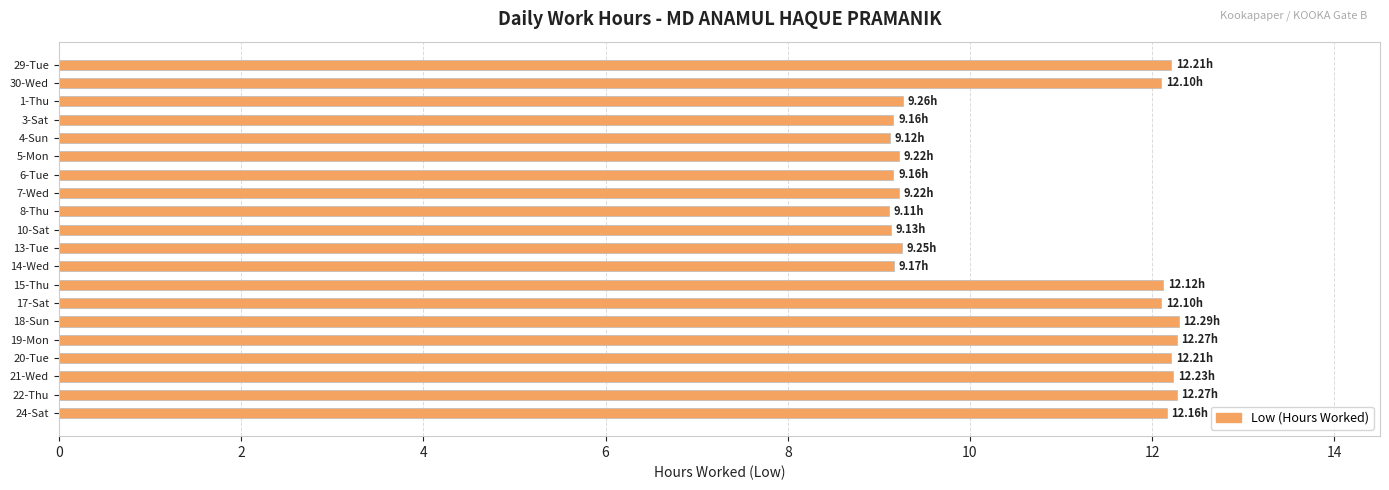

What is the difference between the second highest and minimum values?

3.2